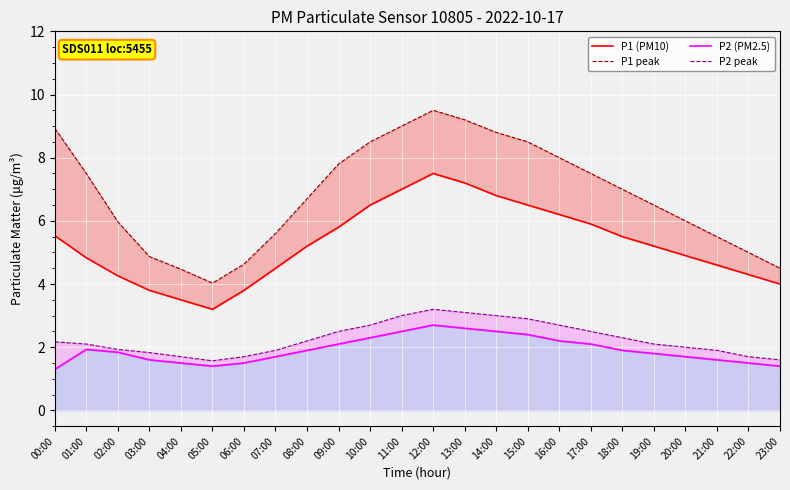

At which category does the chart reach its peak across all series?

12:00